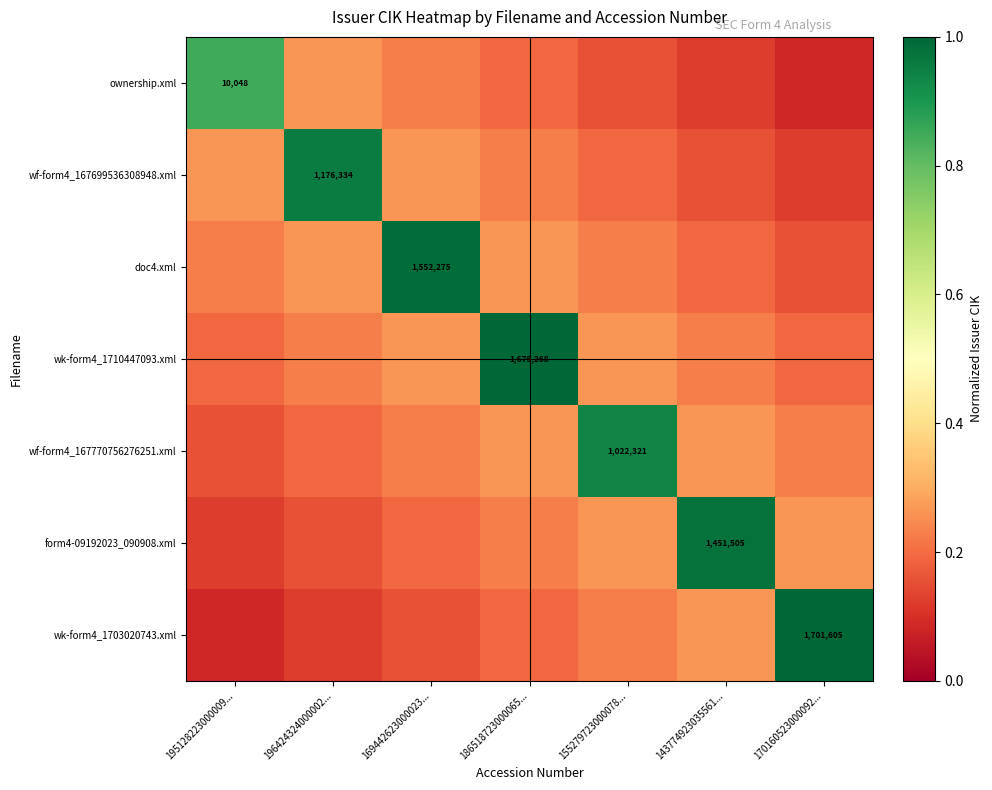

Is the value of form4-09192023_090908.xml at 169442623000023... greater than the value of wf-form4_167770756276251.xml at 170160523000092...?

No